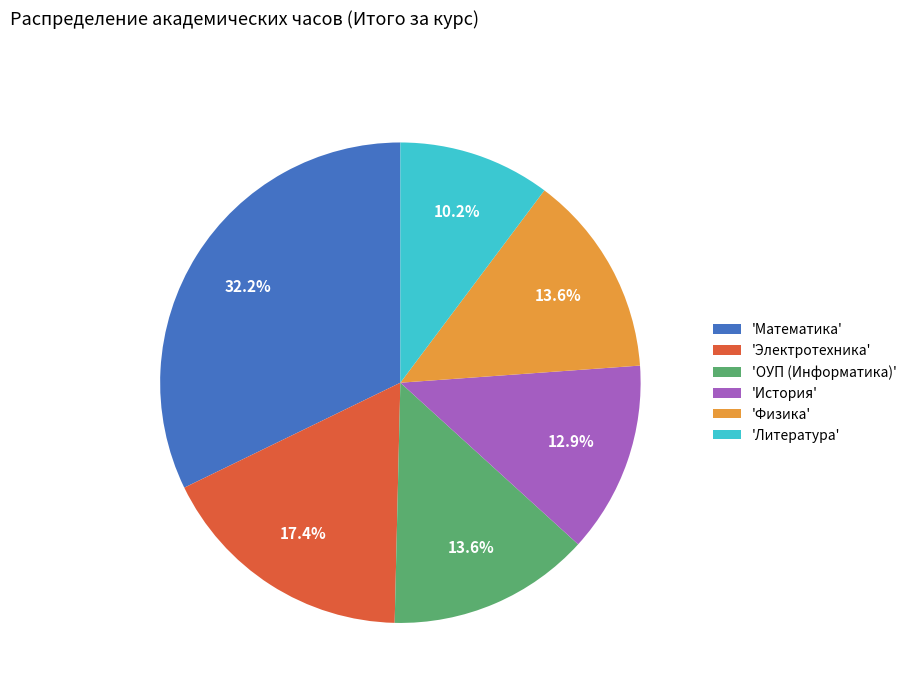

To the nearest percent, what is the average slice percentage?

17%